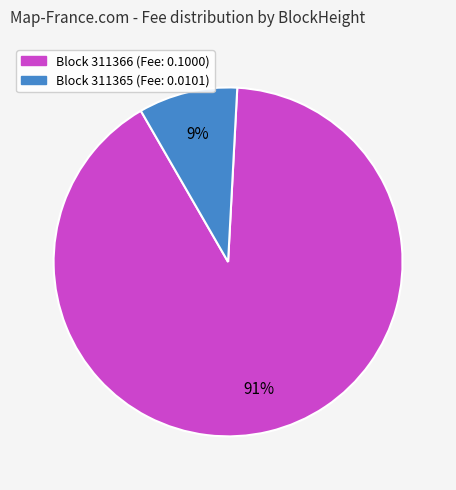

Is there any slice that represents more than half of the pie?

Yes